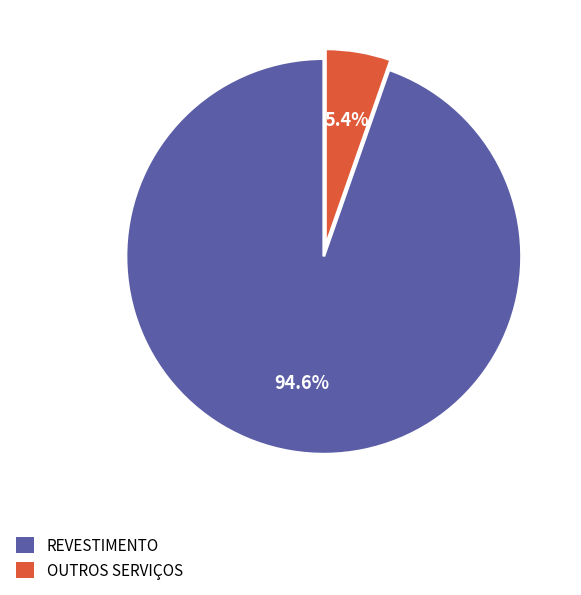

What is the smallest slice in the pie chart?

OUTROS SERVIÇOS